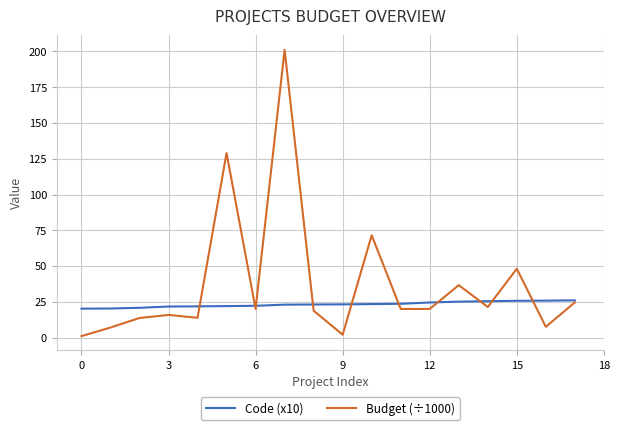

Which series has the largest total across all categories?

Budget (÷1000)